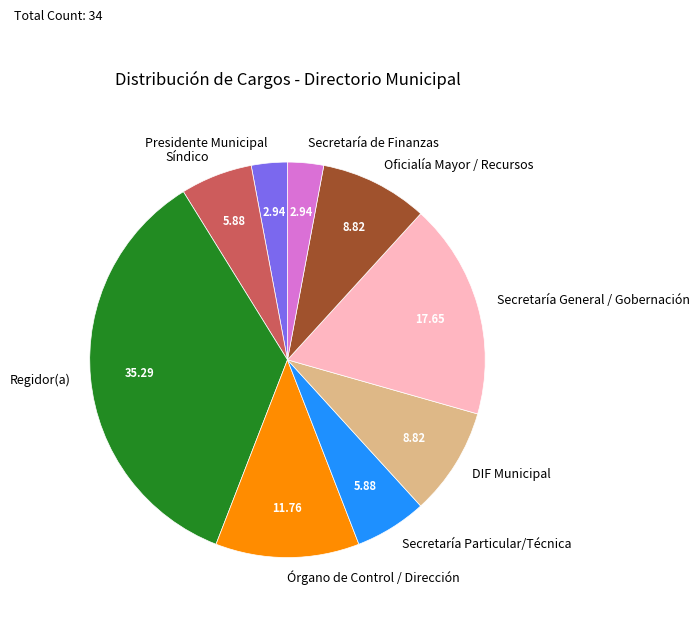

Does Oficialía Mayor / Recursos represent more than half of the total?

No